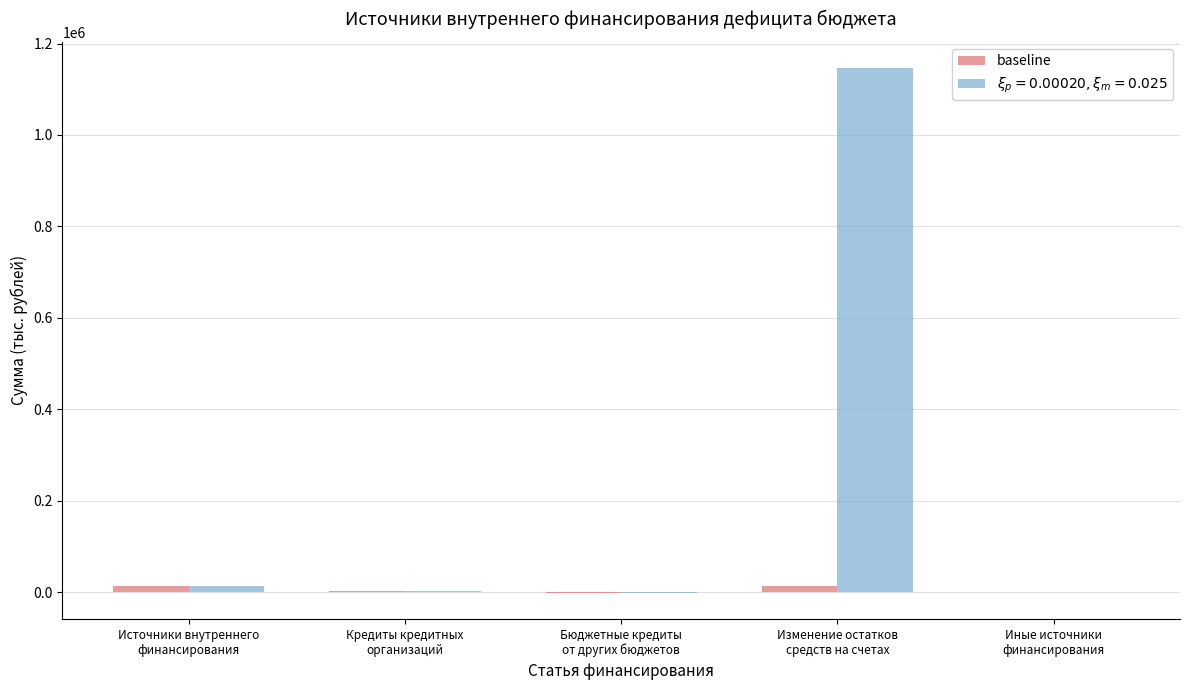

How many distinct data groups are displayed?

2